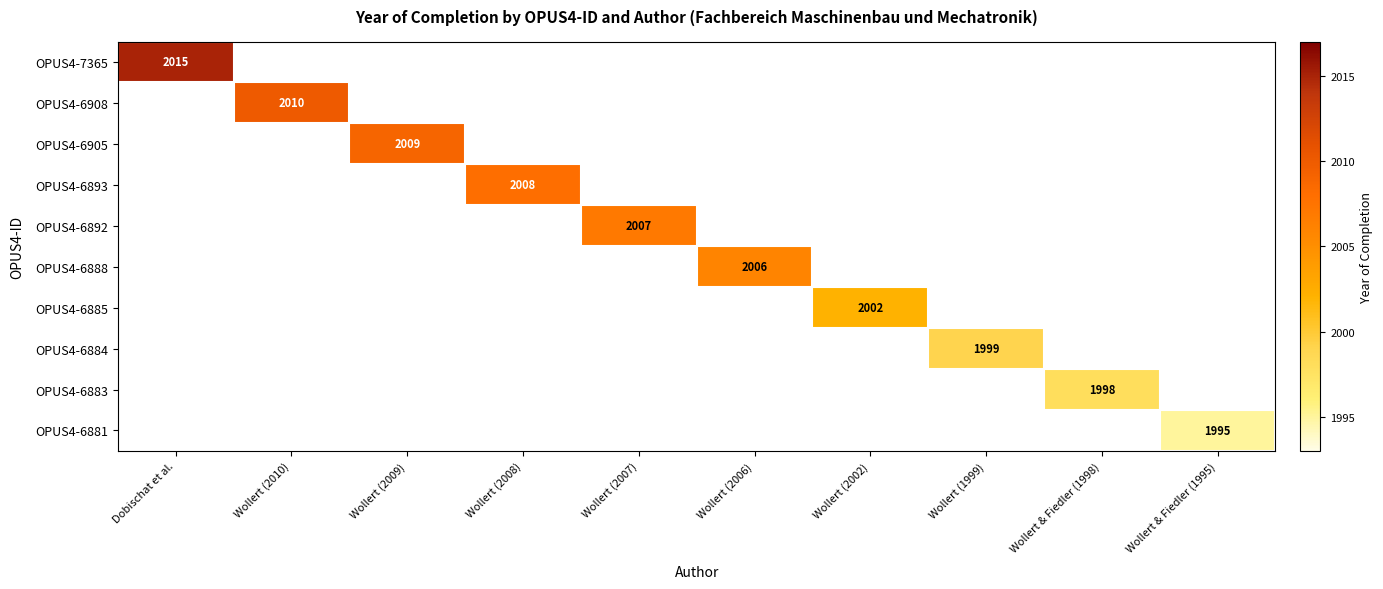

Is it true that OPUS4-6908 equals 660 at Wollert (2010)?

False